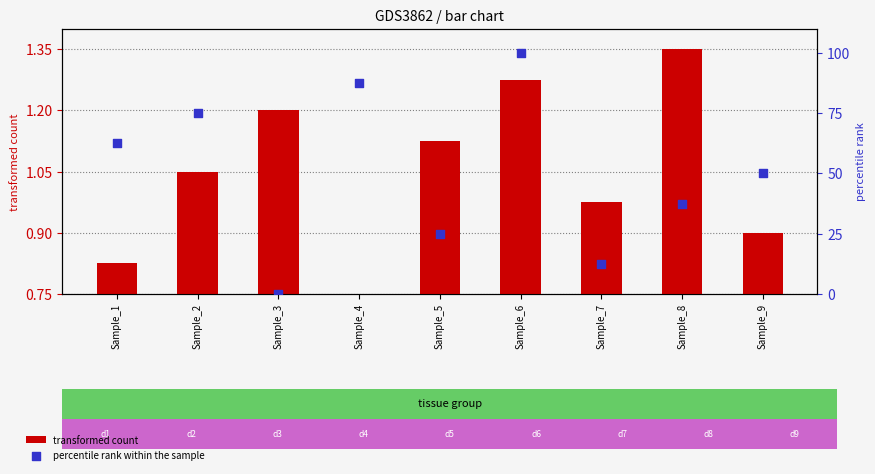

Which series has the largest total across all categories?

percentile rank within the sample